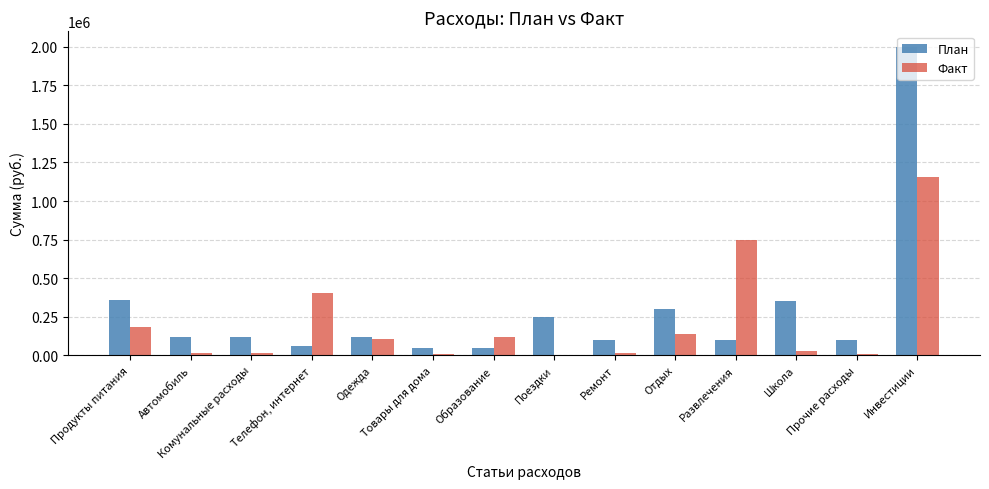

How many groups of bars are there?

14